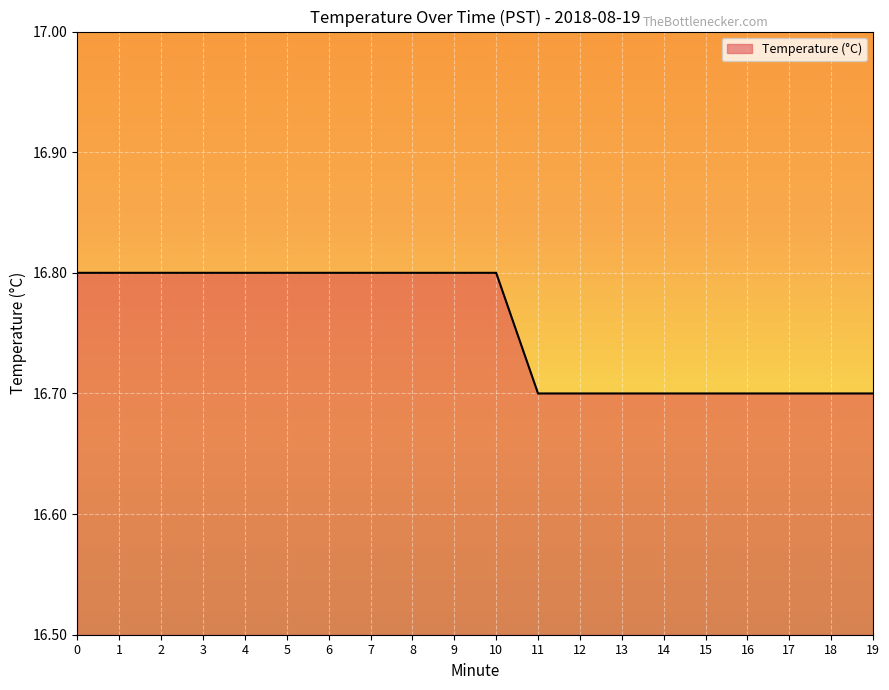

Approximately how many times larger is the value at 16 compared to 11?

1.0